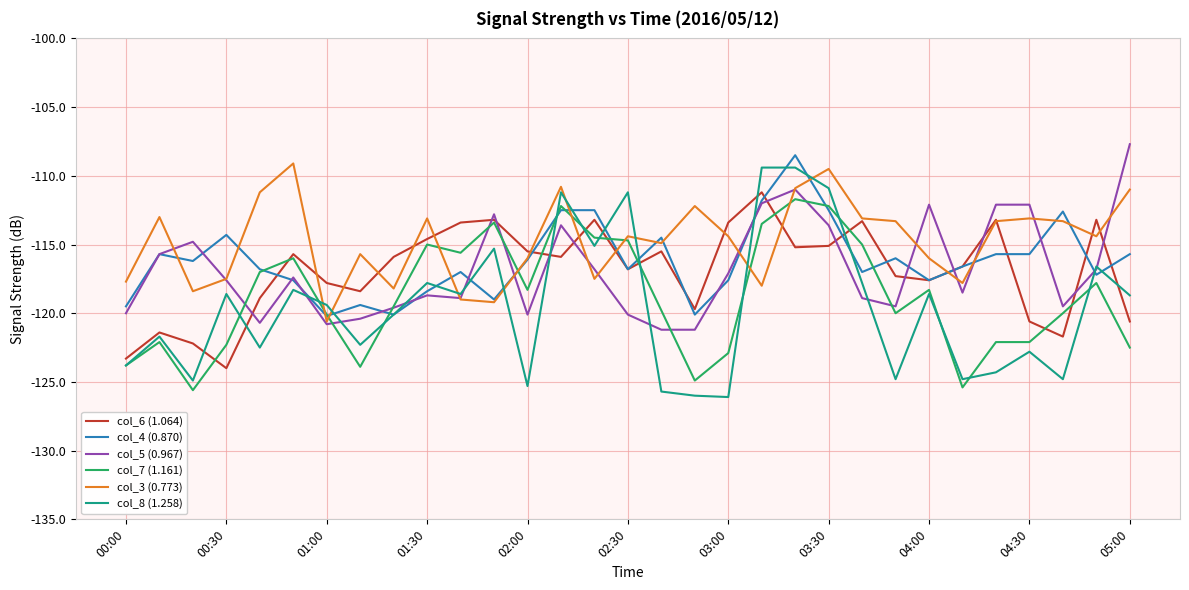

Does the chart display data point markers on the line(s)?

No